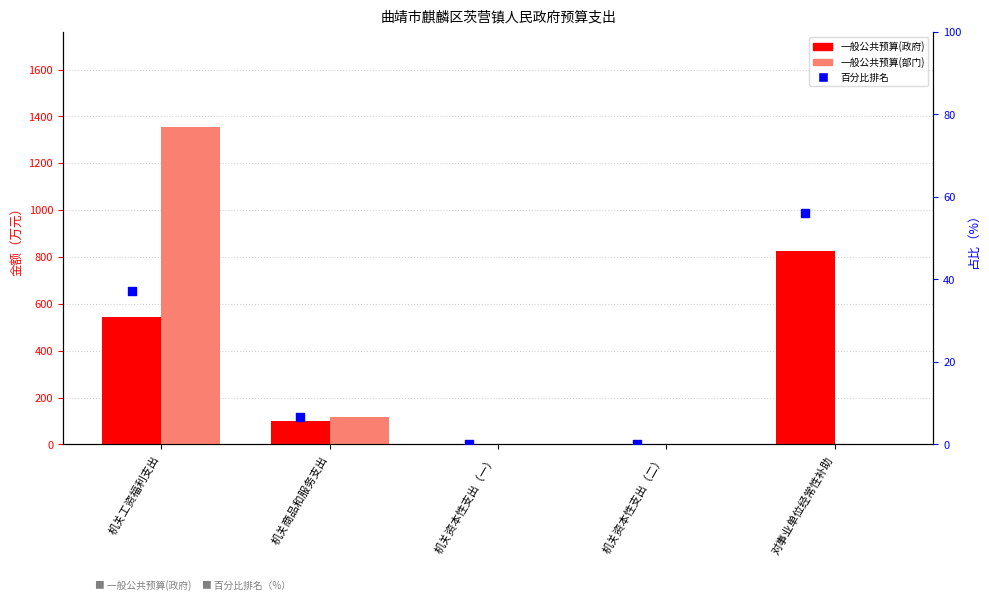

At which category is the sum across all series the highest?

机关工资福利支出